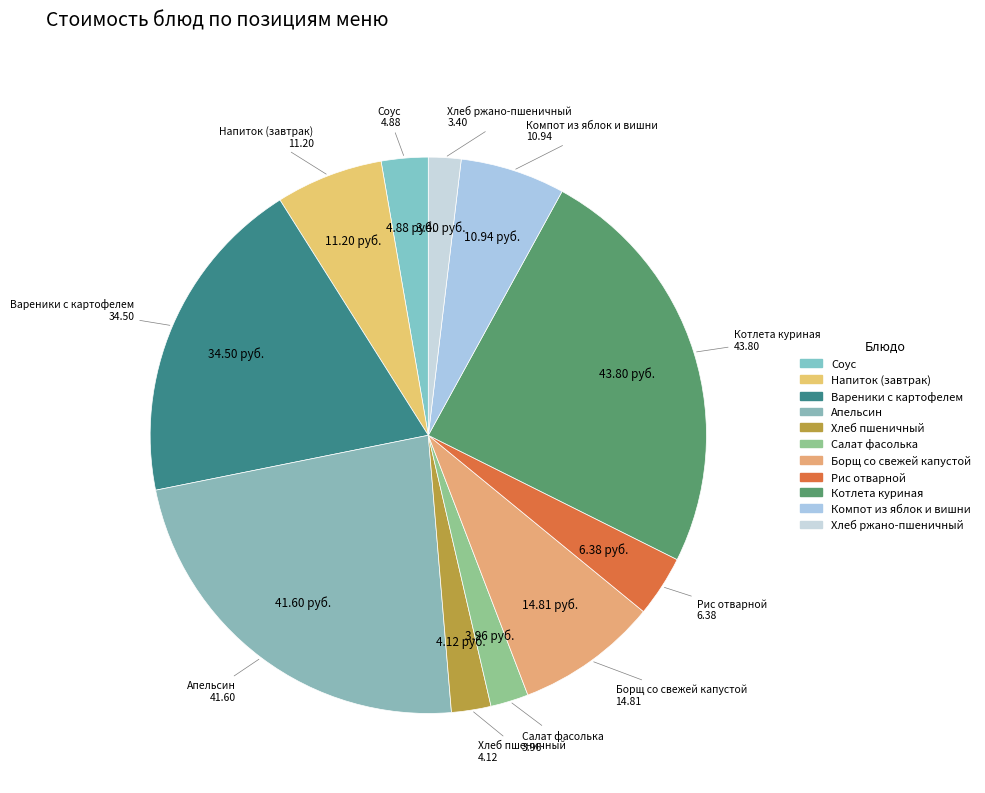

What is the largest slice in the pie chart?

Котлета куриная